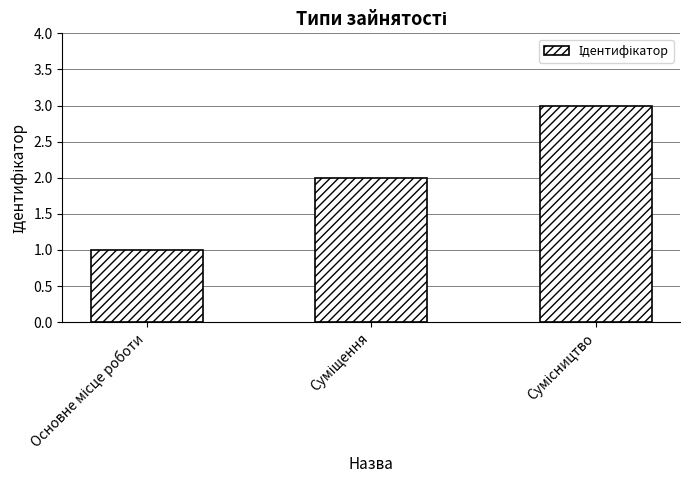

What is the sum of all values?

6